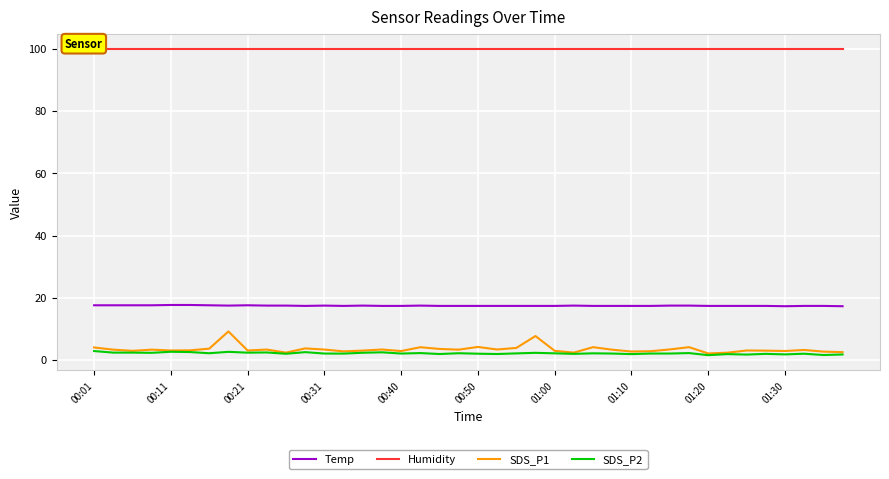

True or false: SDS_P2 and Temp cross at least once.

False